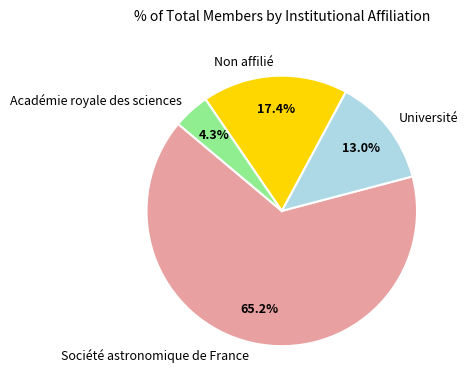

Count the number of slices in the pie.

4